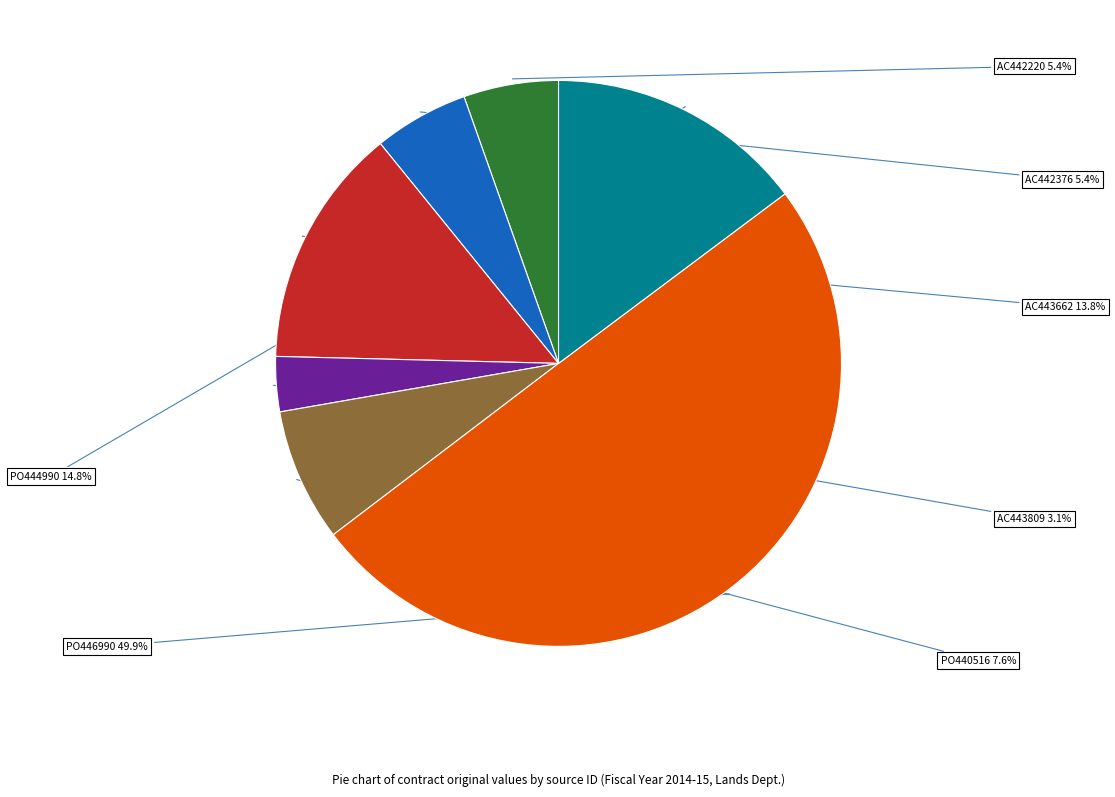

What portion of the pie excludes PO440516?

92.4%